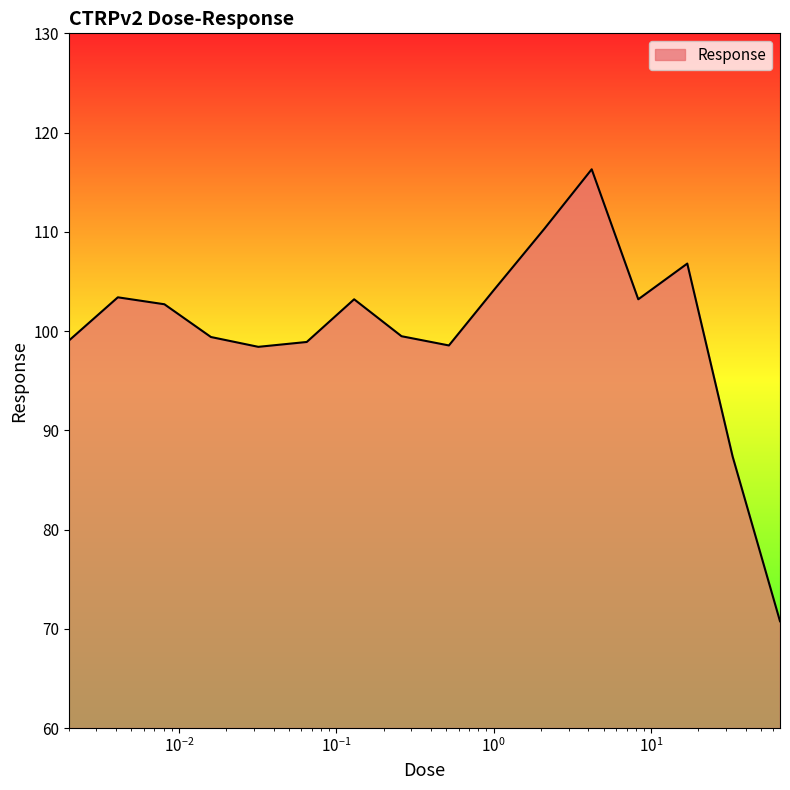

What is the difference between the maximum and minimum values?

45.5